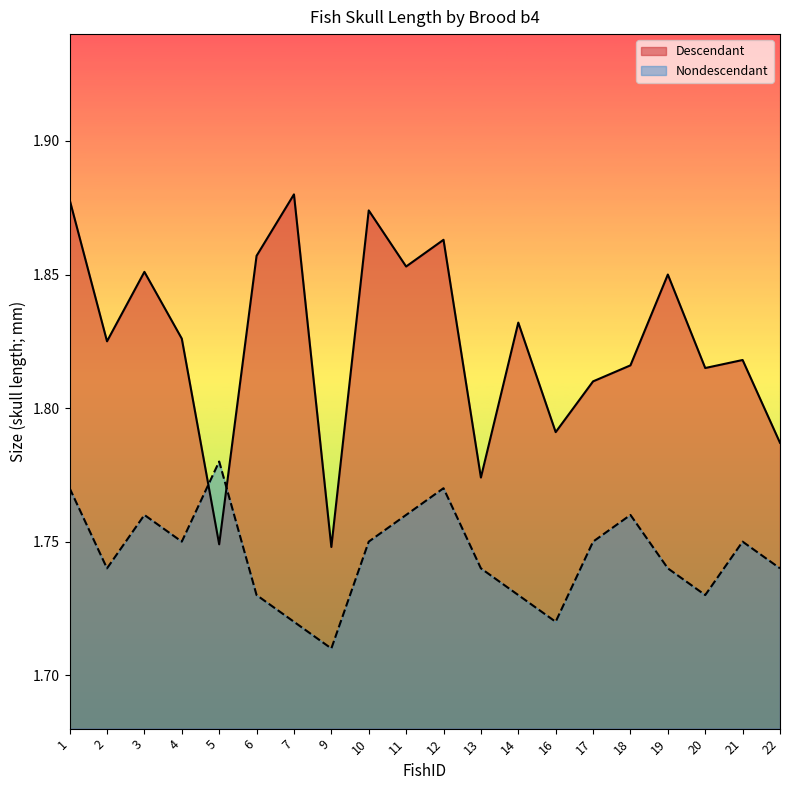

Reading left to right, transcribe all the data shown in this chart.

Descendant: 1.9	1.8	1.9	1.8	1.7	1.9	1.9	1.7	1.9	1.9	1.9	1.8	1.8	1.8	1.8	1.8	1.9	1.8	1.8	1.8
Nondescendant: 1.8	1.7	1.8	1.8	1.8	1.7	1.7	1.7	1.8	1.8	1.8	1.7	1.7	1.7	1.8	1.8	1.7	1.7	1.8	1.7